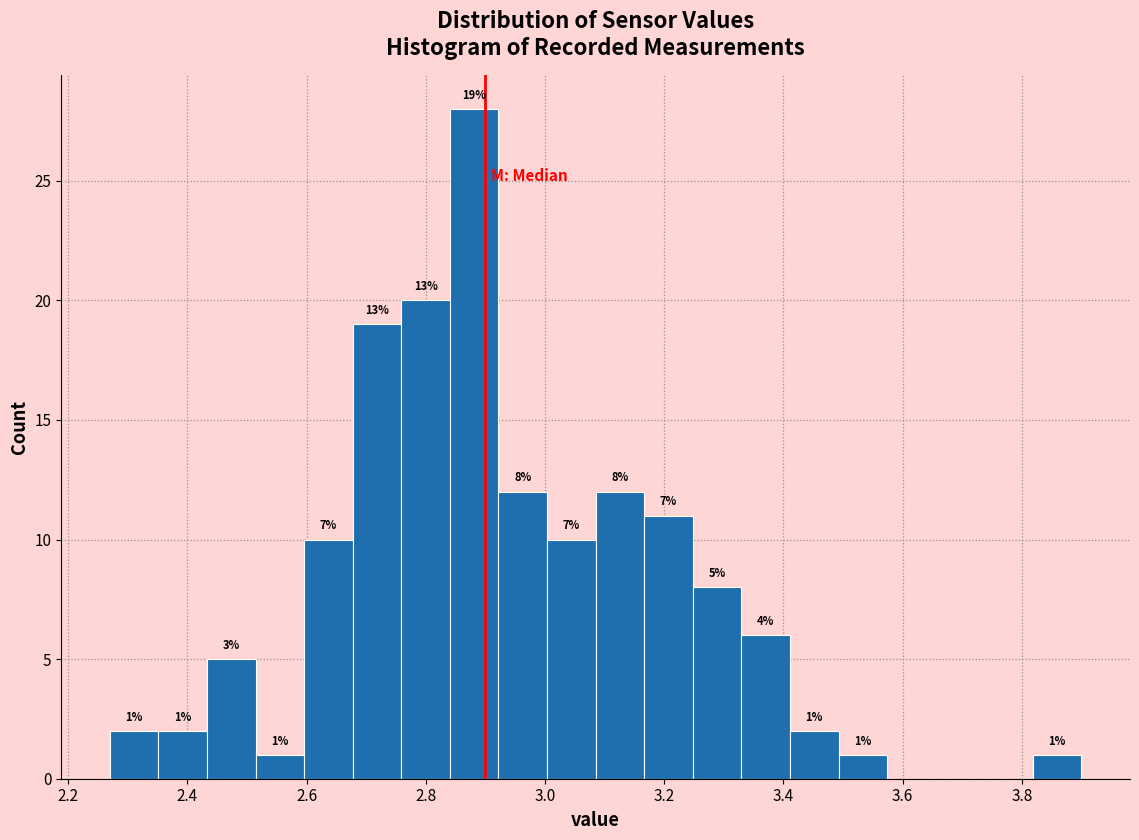

Over which range of the x-axis is the bar tallest?

2.84 to 2.92